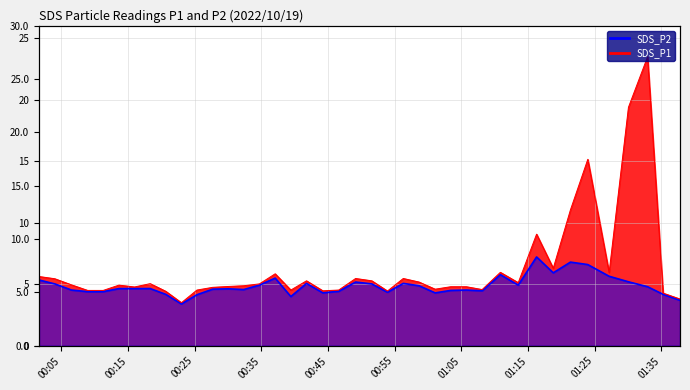

What is the smallest value displayed?

3.4